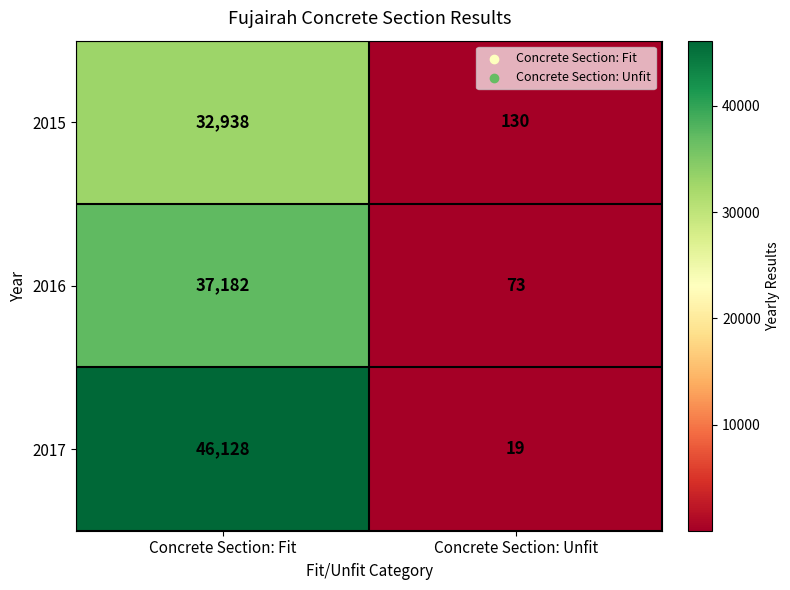

Rank the series at Concrete Section: Fit from highest to lowest value.

2017, 2016, 2015